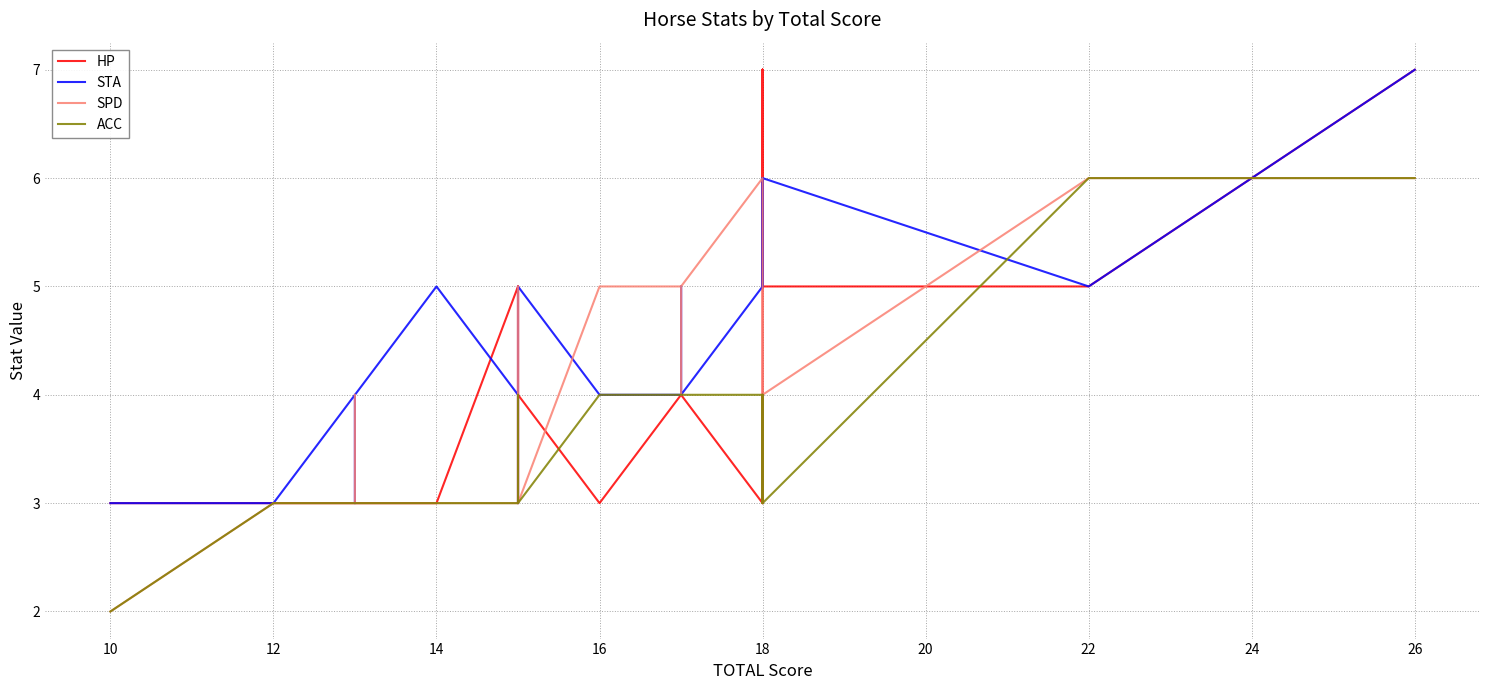

Is the value of SPD at 26 greater than the value of ACC at 24?

No